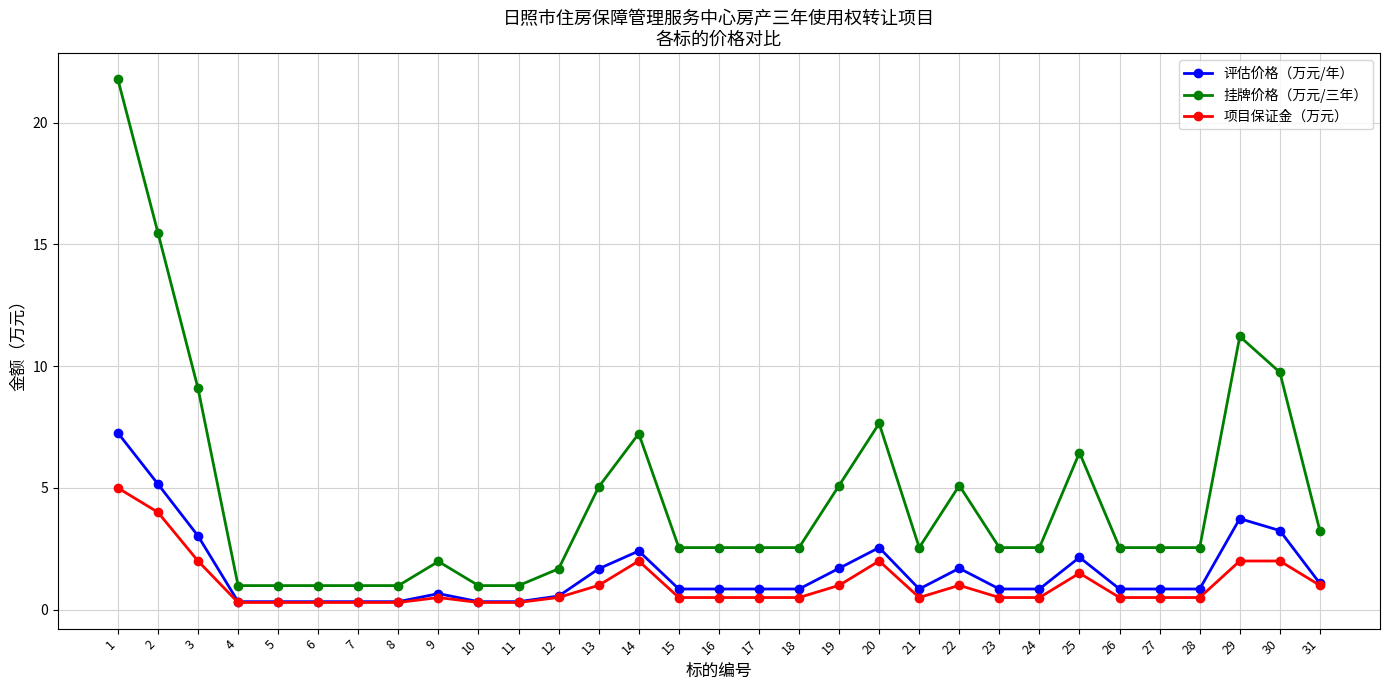

What is the maximum value shown in the chart?

21.8